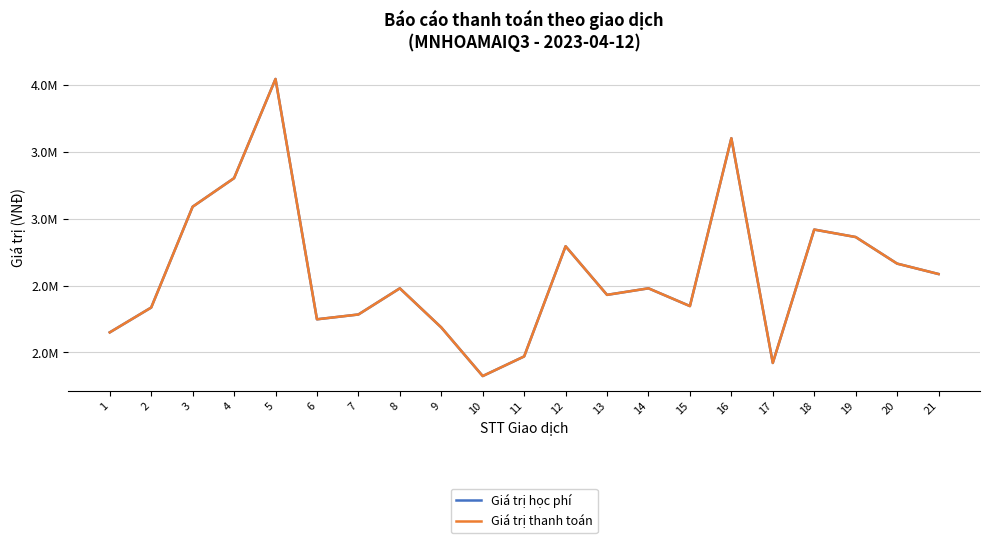

True or false: Giá trị học phí and Giá trị thanh toán intersect in this chart.

False